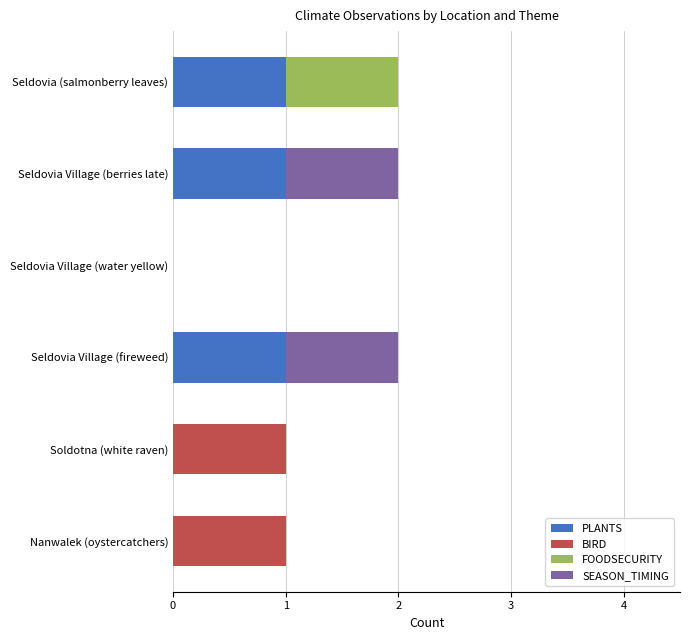

The PLANTS series shows 0 at Seldovia Village (water yellow). True or false?

True